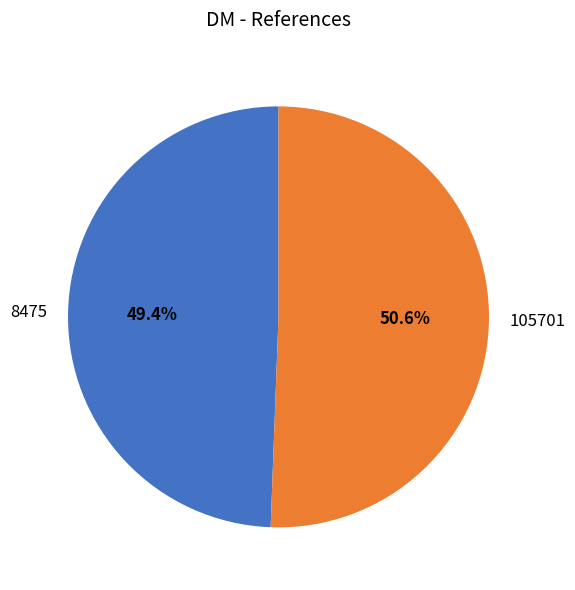

Which slice represents more than half of the pie?

105701